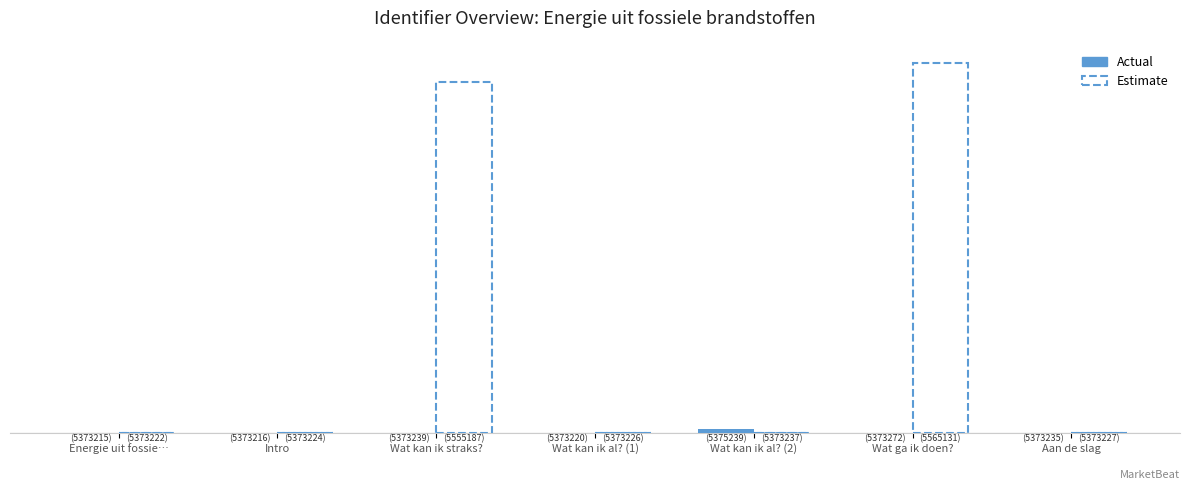

Which series has the largest range (max minus min)?

Estimate